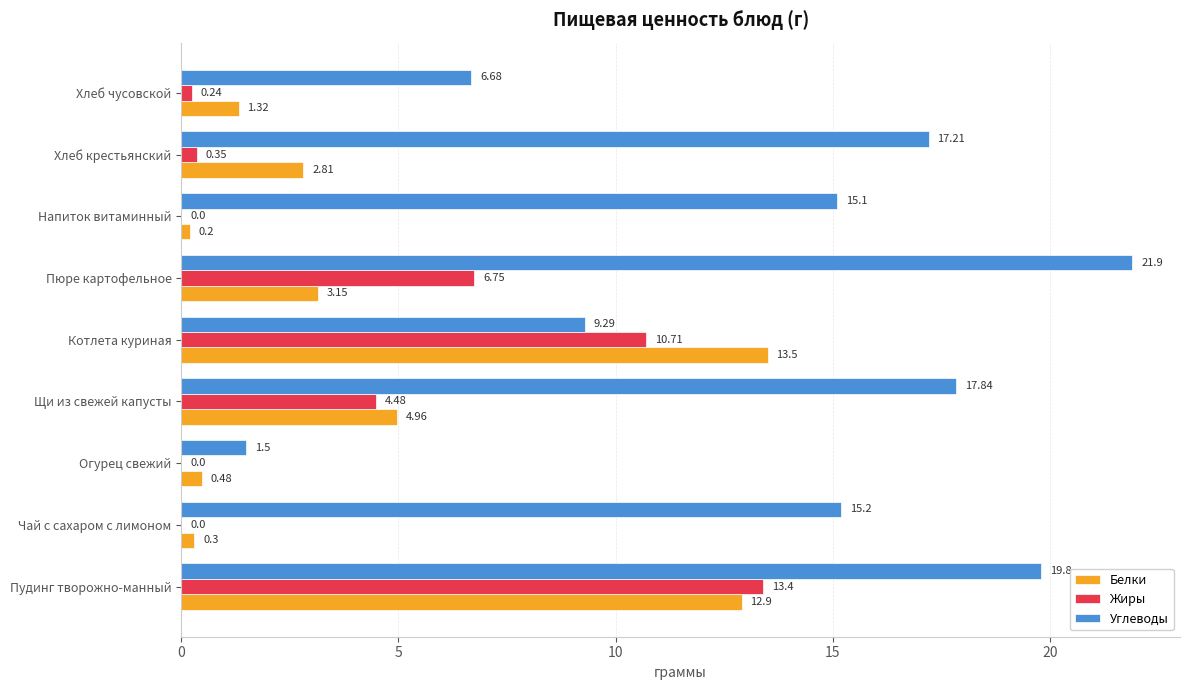

What is the maximum value shown in the chart?

21.9